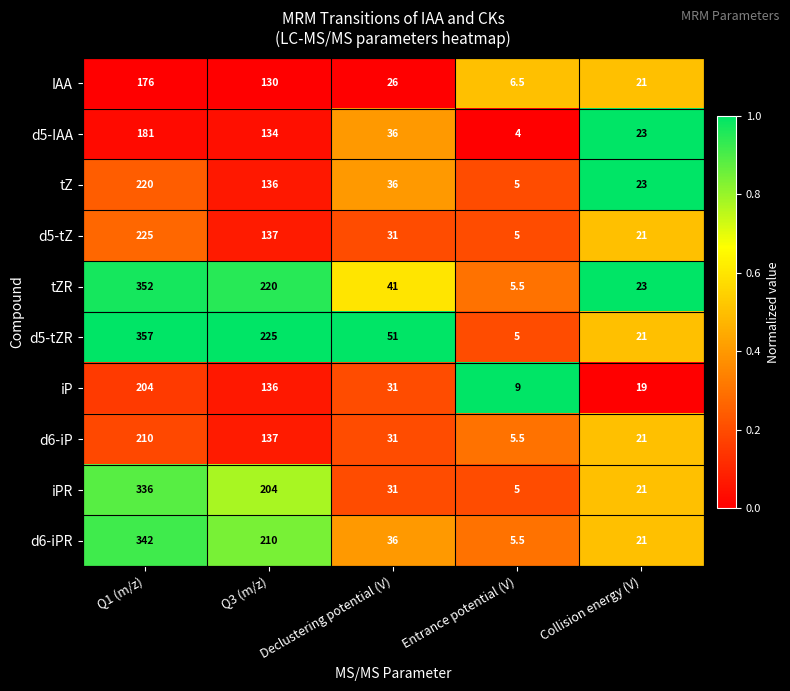

Which category has the lowest value in the d5-tZ series?

Entrance potential (V)